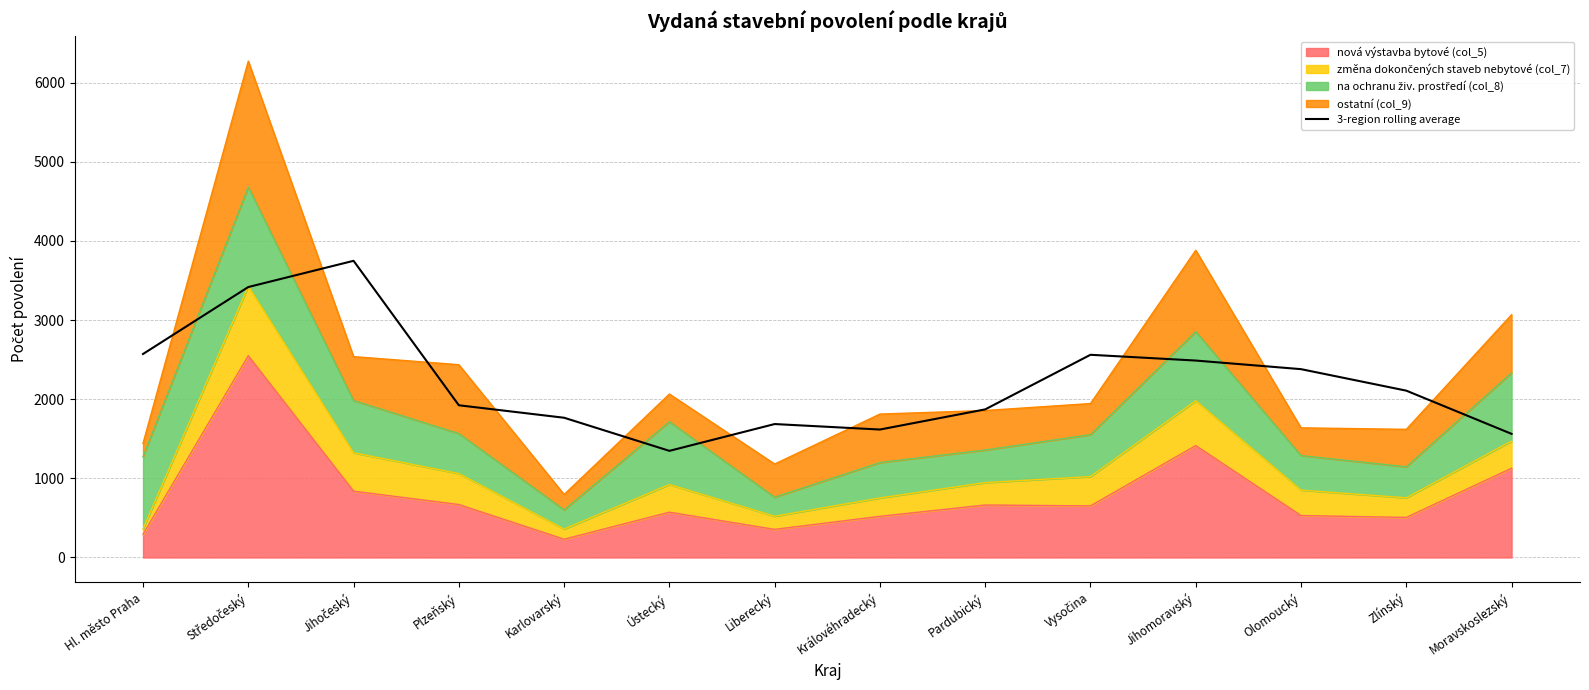

What is the maximum value shown in the chart?

3748.7